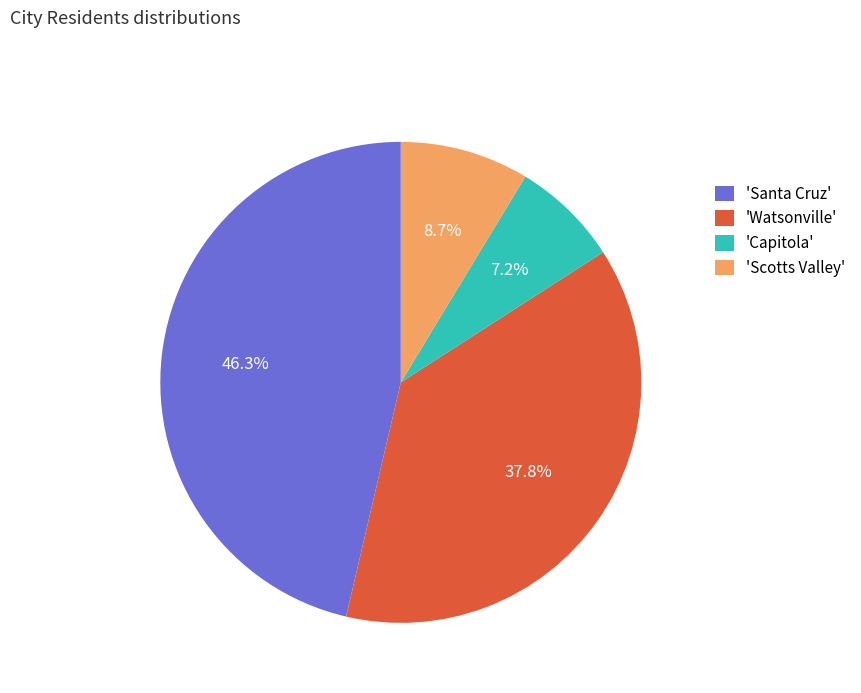

Between 'Capitola' and 'Santa Cruz', which is larger?

'Santa Cruz'